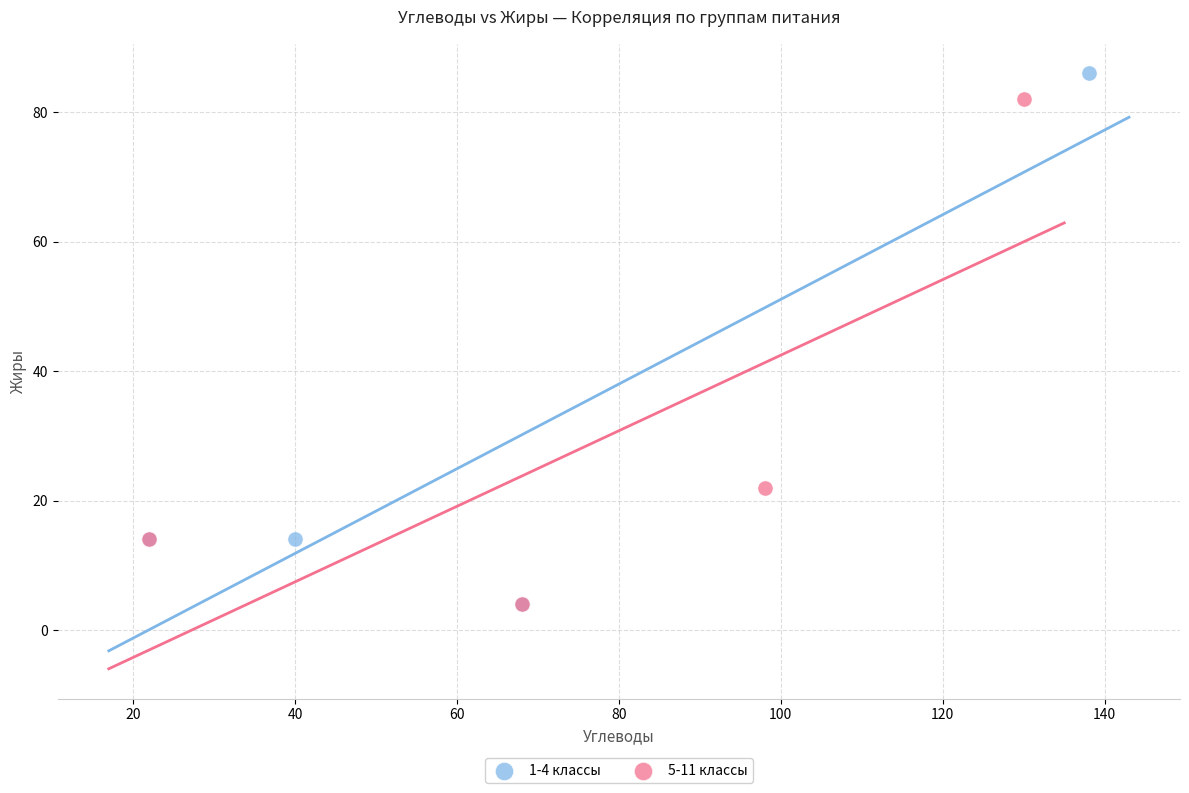

What are all the series names shown in the legend?

1-4 классы, 5-11 классы